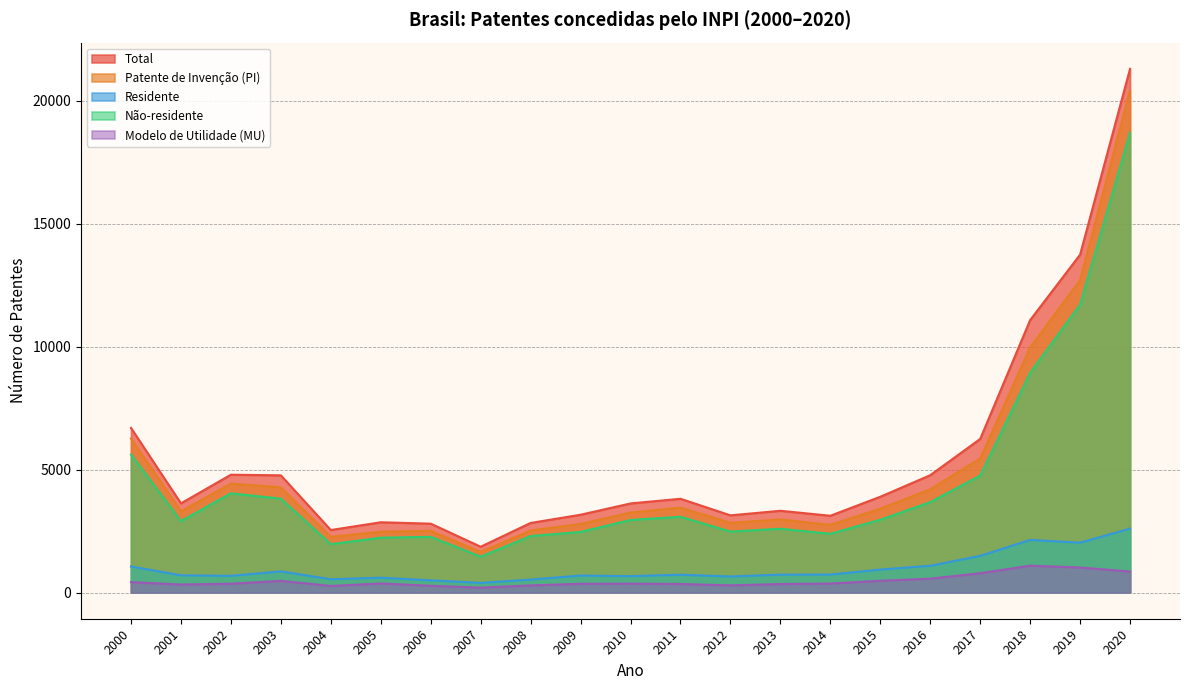

True or false: Total and Não-residente intersect in this chart.

False